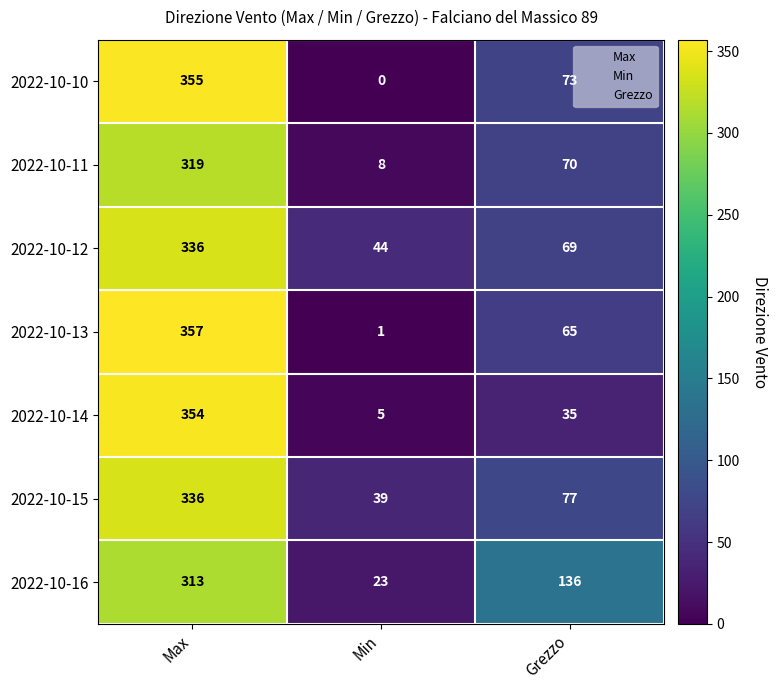

List the labels in order of 2022-10-15 value, largest first.

Max, Grezzo, Min